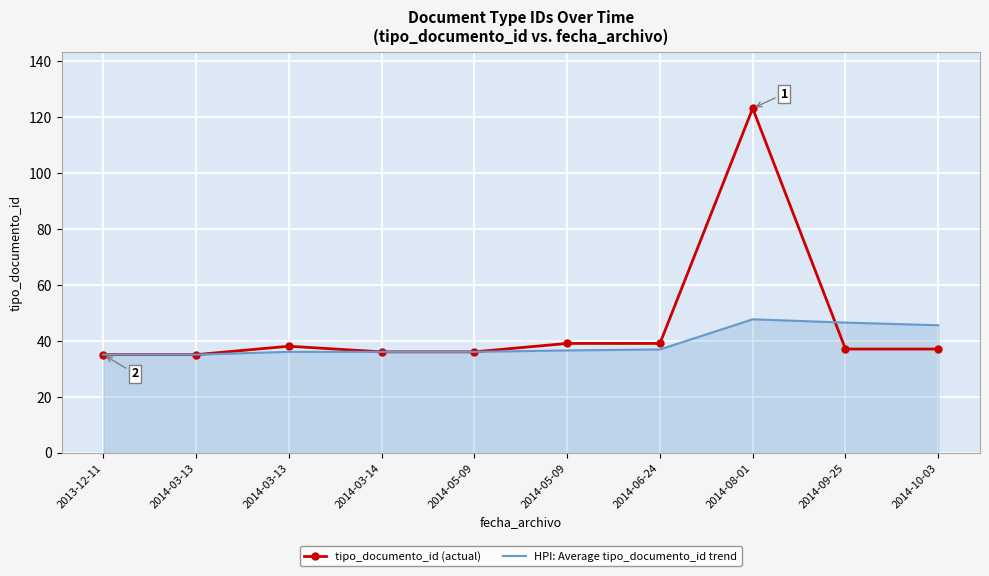

How many times do tipo_documento_id (actual) and HPI: Average tipo_documento_id trend cross each other?

1